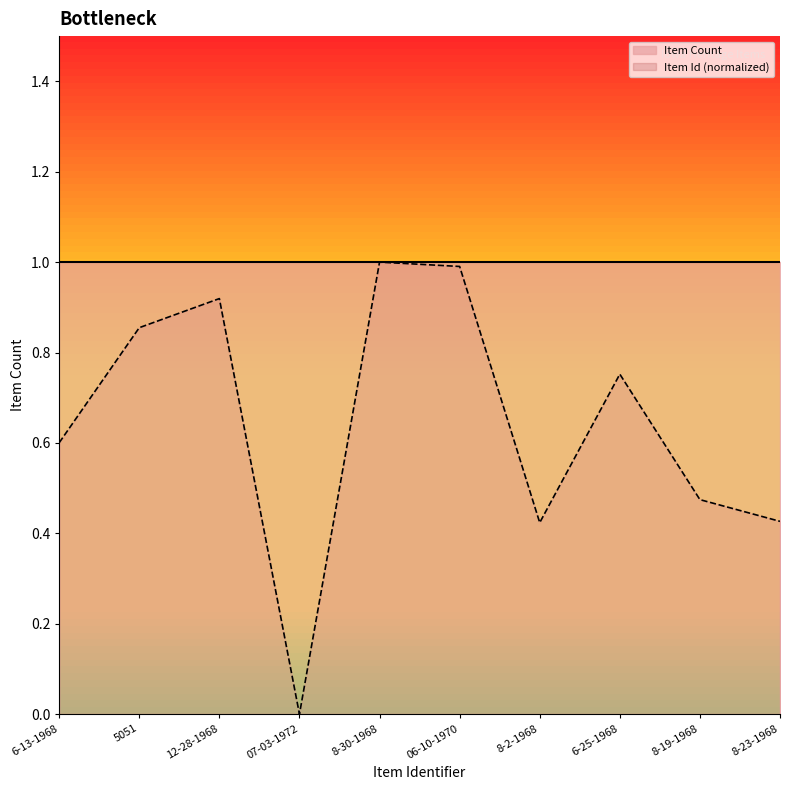

How many positive values are there?

9